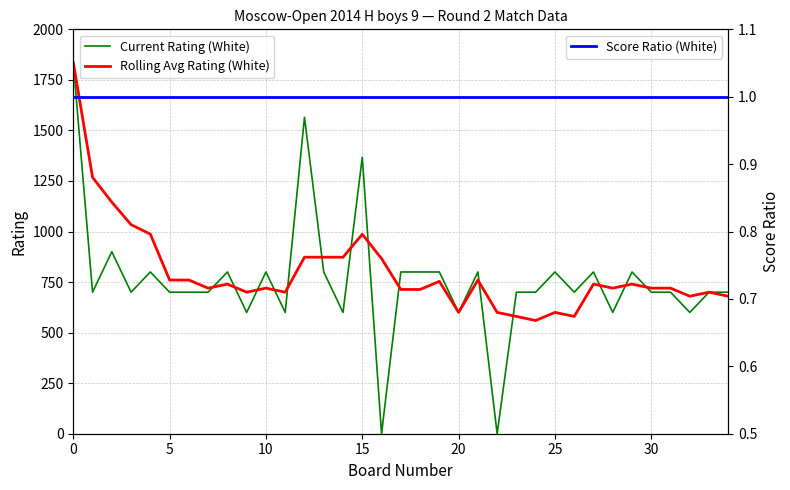

What is the highest value of the Current Rating (White) series?

1836.0